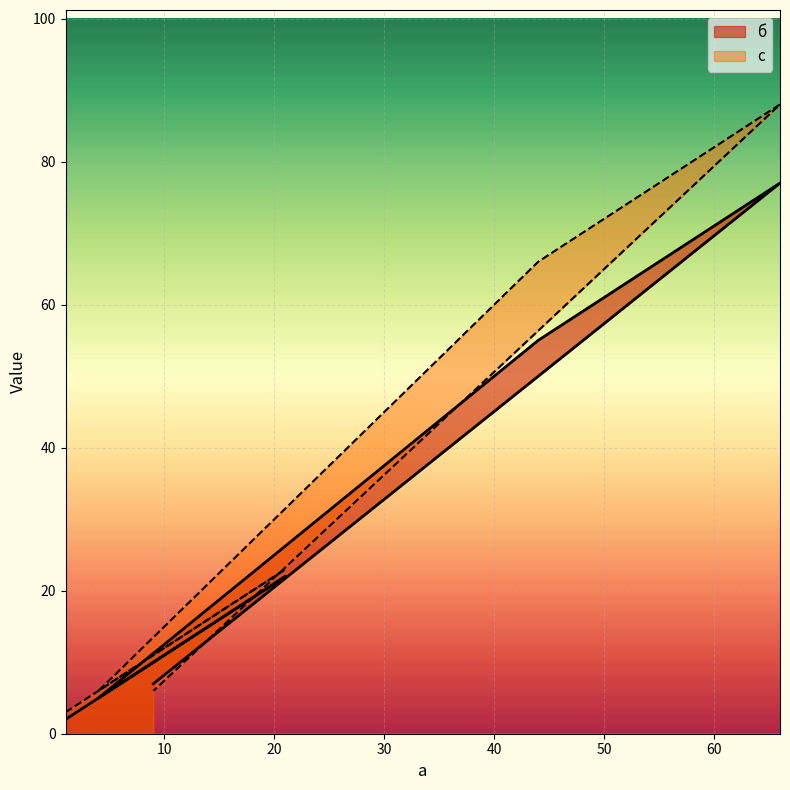

What is the sum of all б values?

180